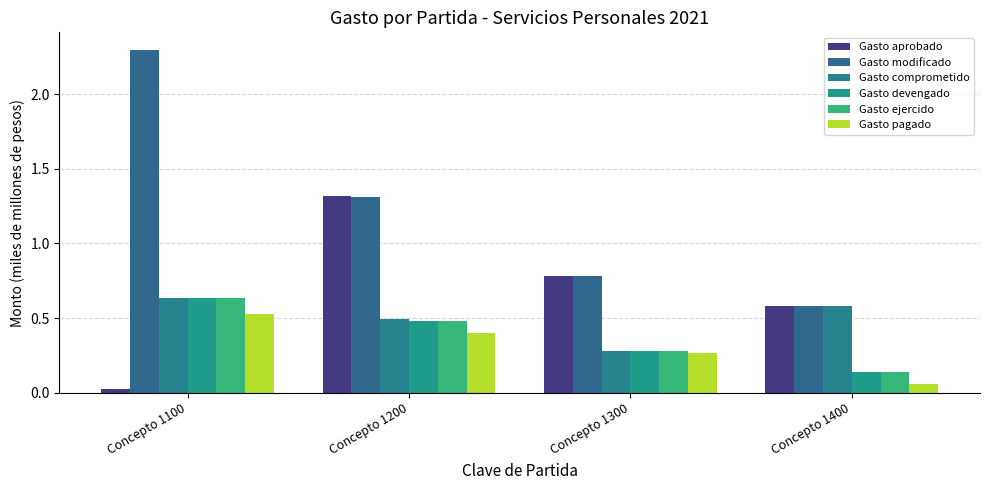

At which label does Gasto modificado reach its minimum?

Concepto 1400